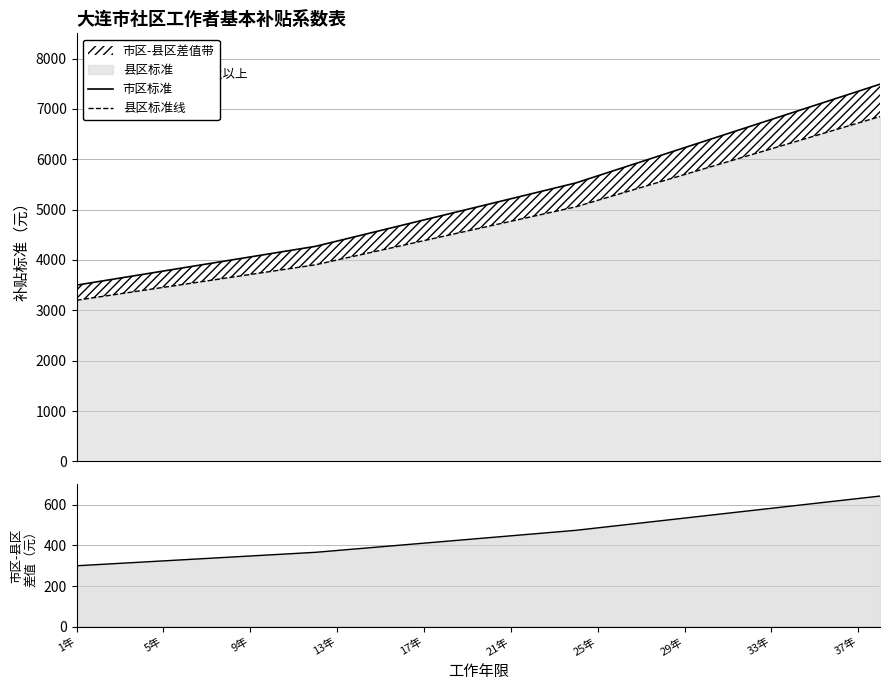

Which series has the largest total across all categories?

市区标准